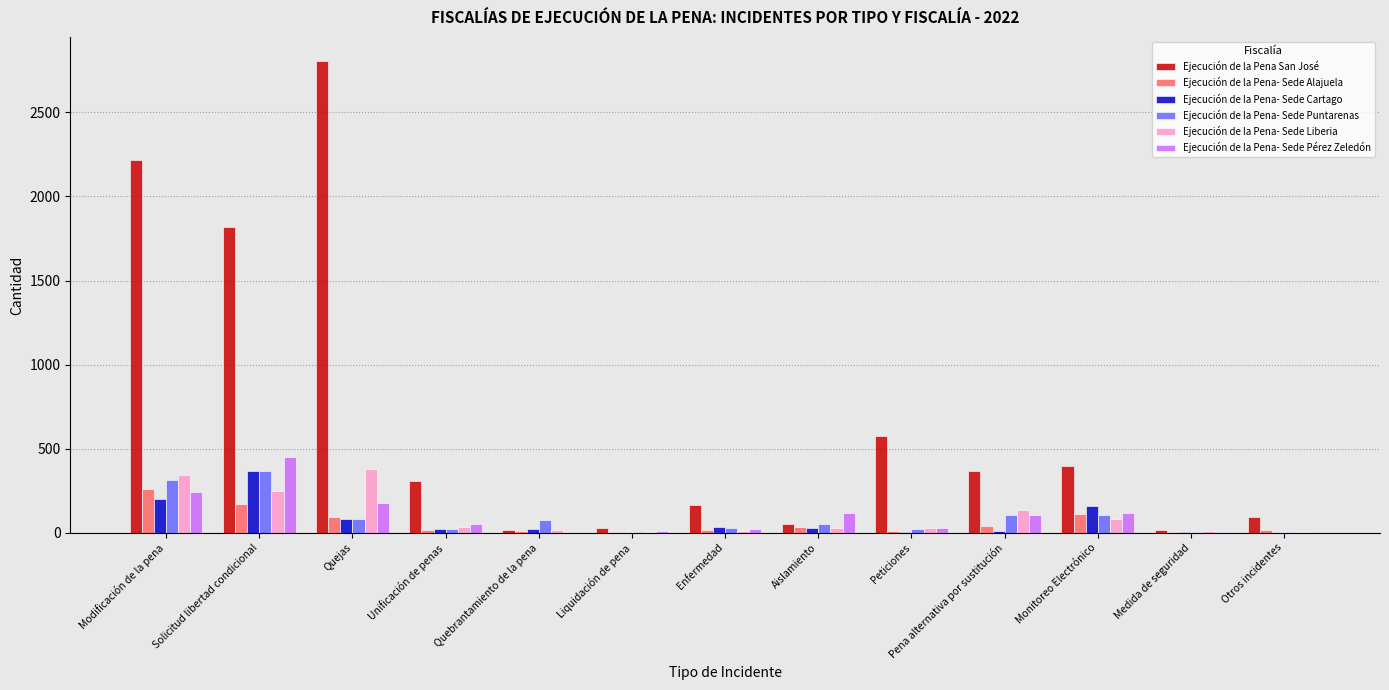

Which series changed the most between Modificación de la pena and Pena alternativa por sustitución?

Ejecución de la Pena San José